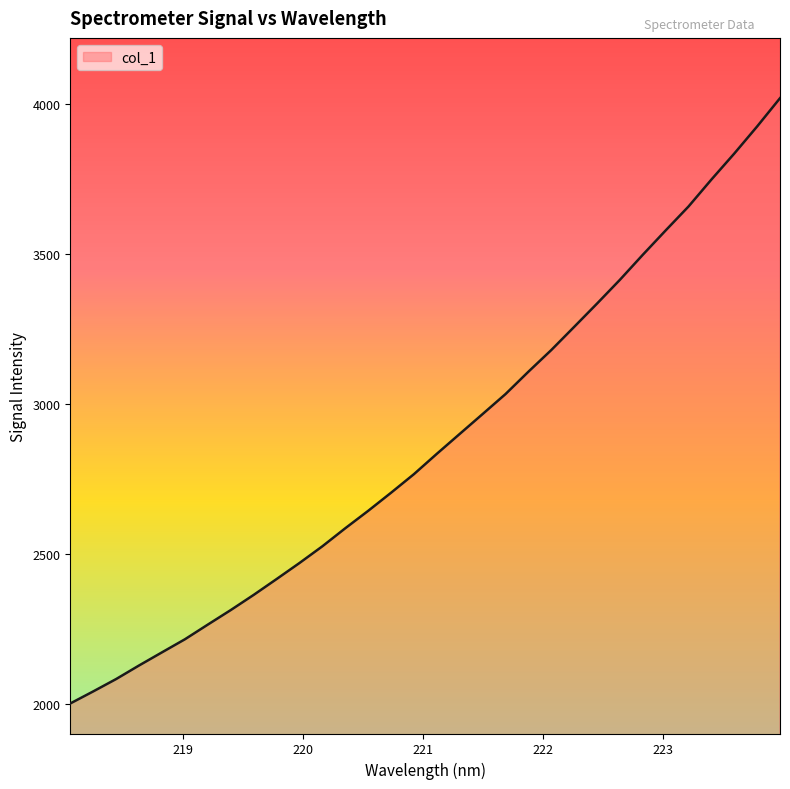

What is the difference between the second highest and minimum values?

1924.0